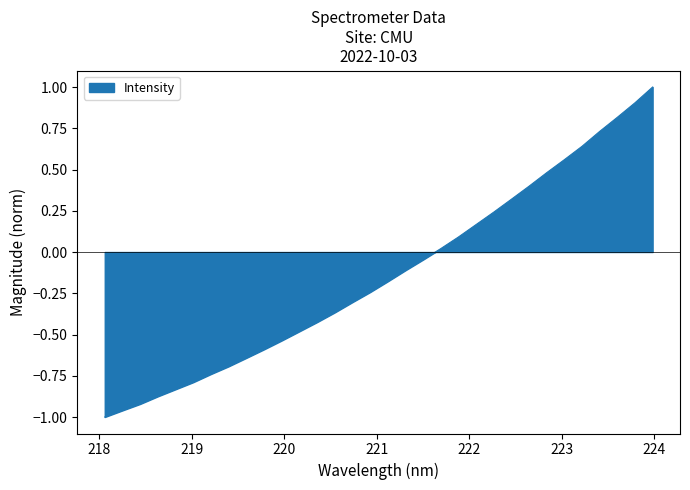

What is the greatest value displayed?

1.0